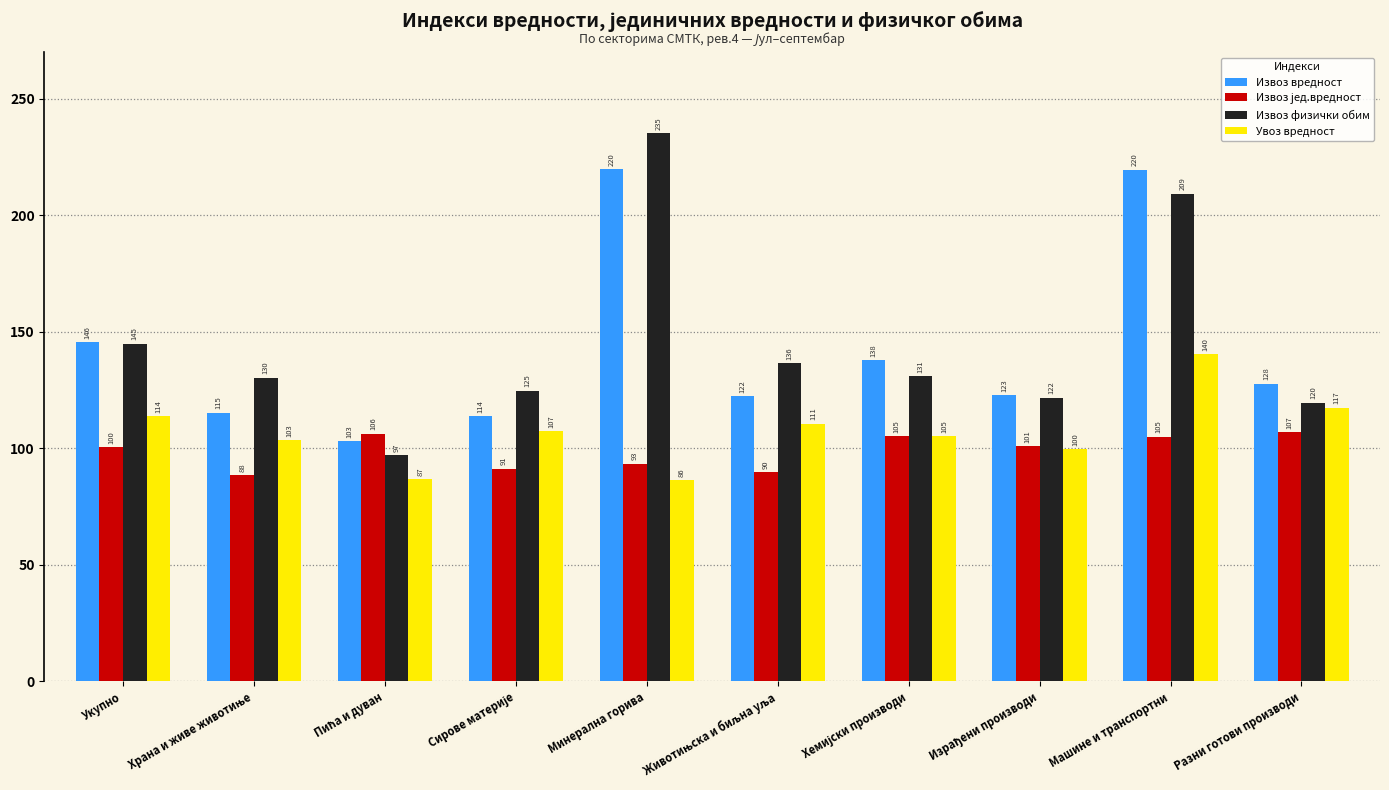

Which series has the largest range (max minus min)?

Извоз физички обим